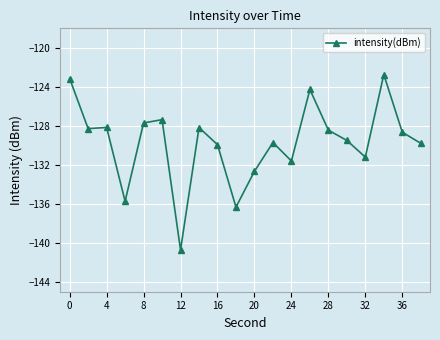

What is the minimum value shown in the chart?

-140.7